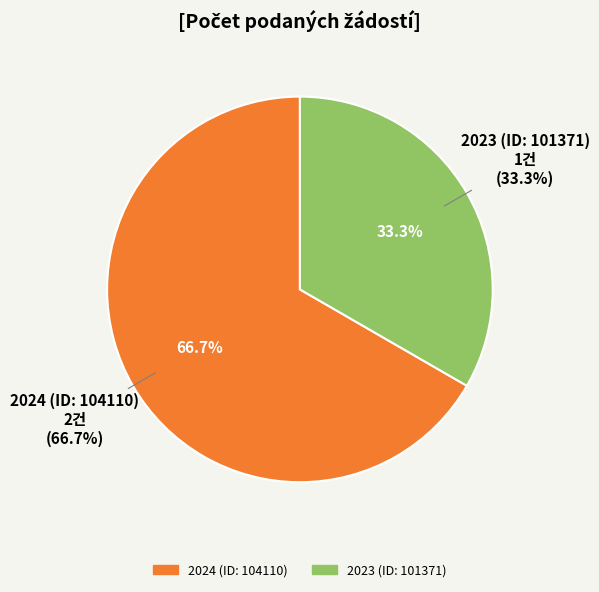

What percentage is the 2023 (ID: 101371) slice, to the nearest percent?

33%